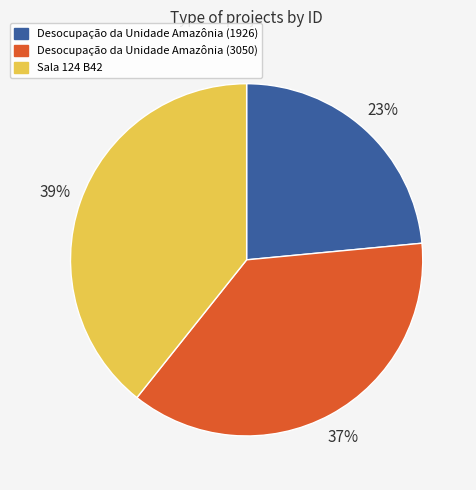

Does any single category account for the majority?

No